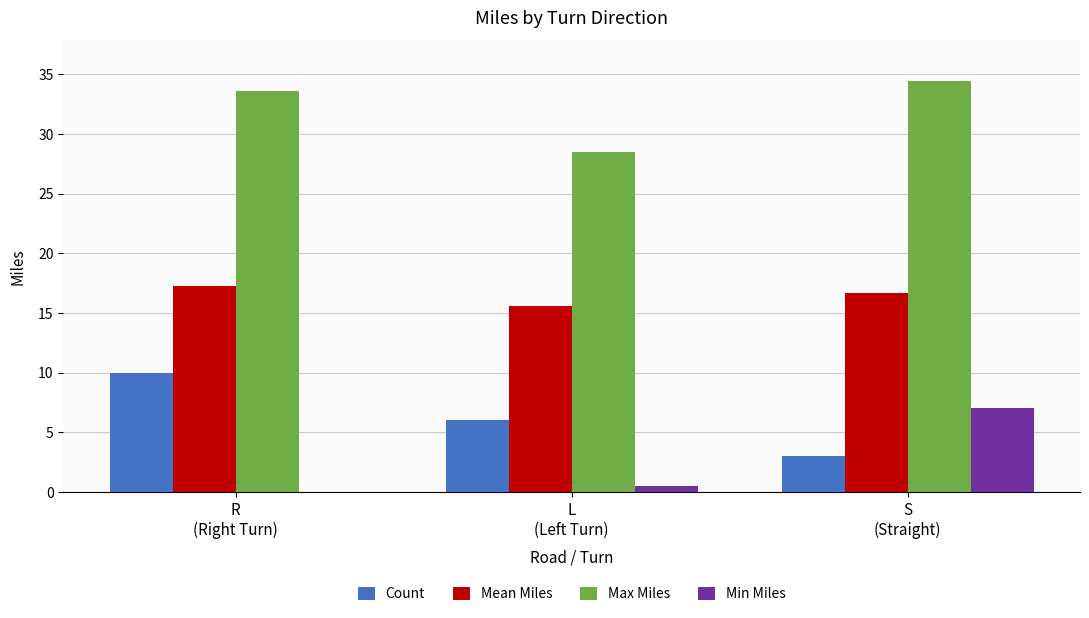

What is the greatest value displayed?

34.4